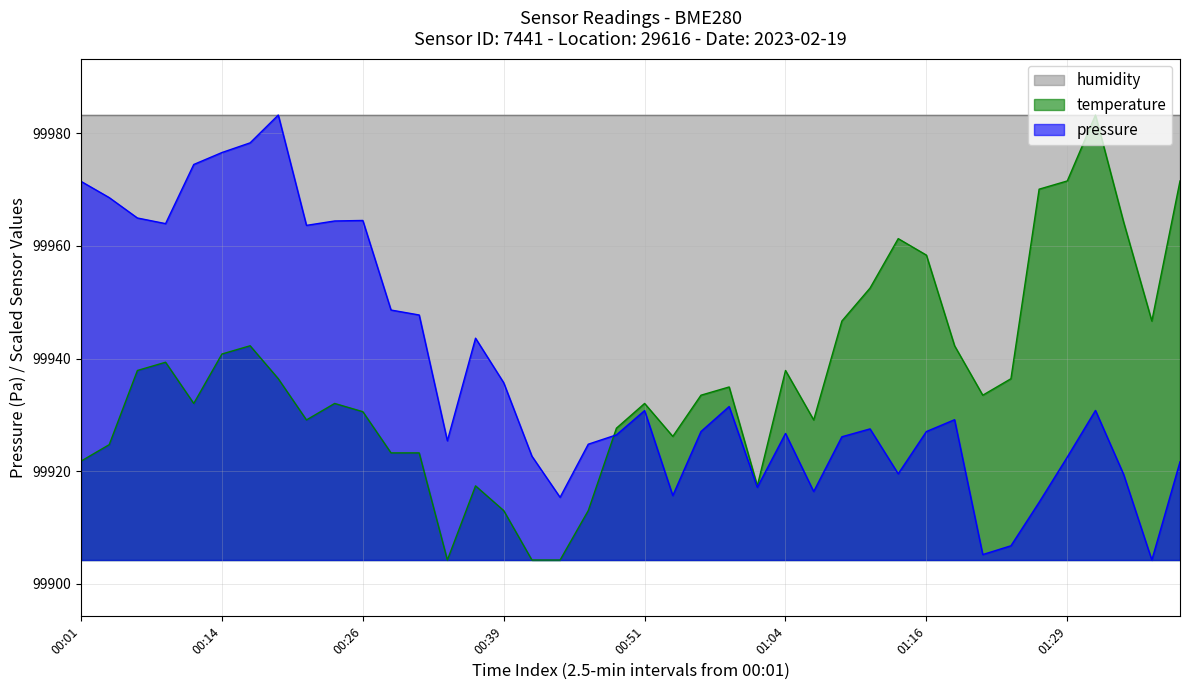

Which series has the largest total across all categories?

humidity